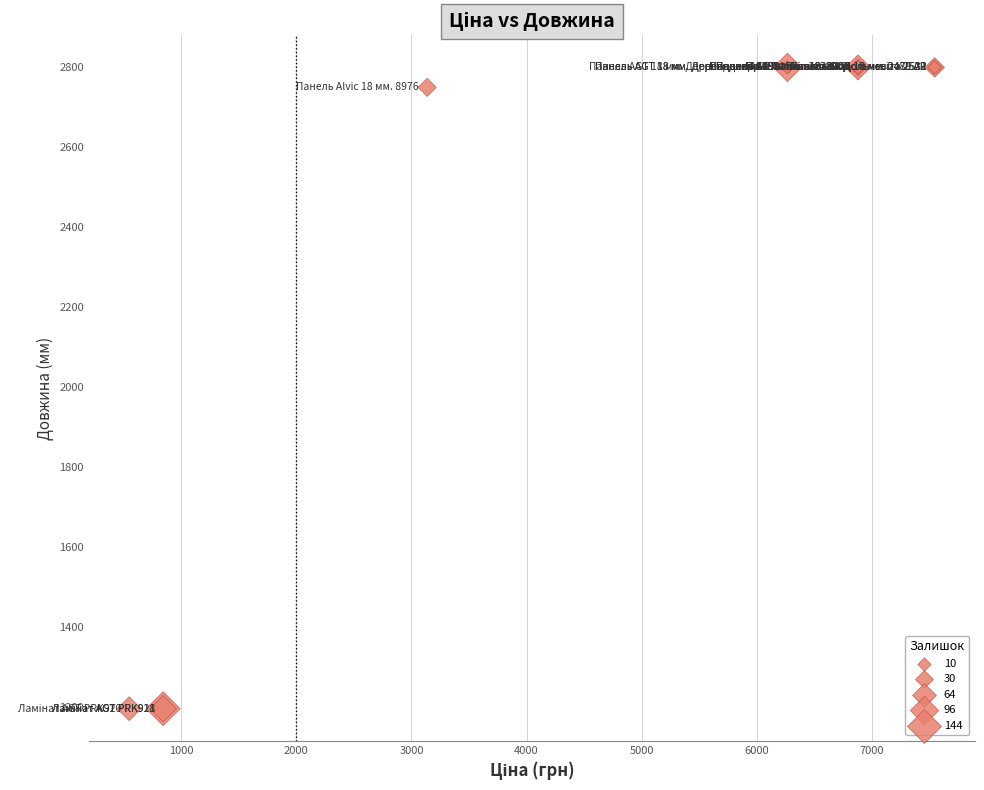

What Y value in the scatter plot is closest to 1997?

2750